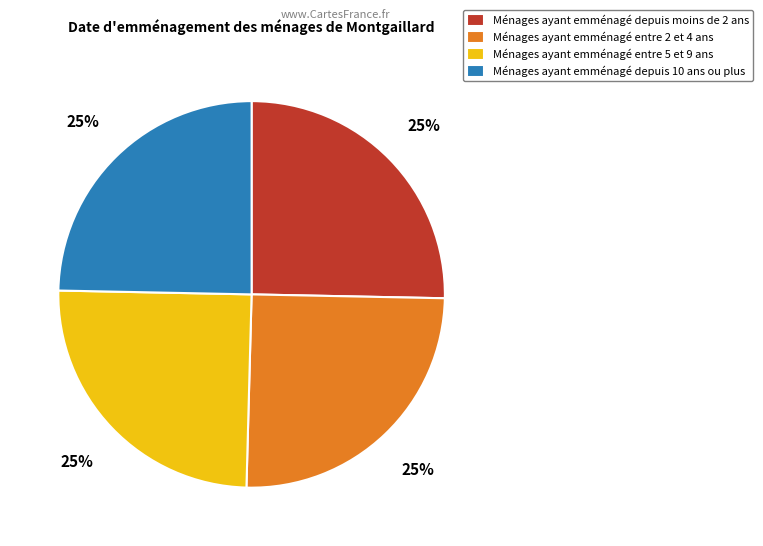

To the nearest percent, what is the combined percentage of Ménages ayant emménagé depuis 10 ans ou plus and Ménages ayant emménagé entre 2 et 4 ans?

50%